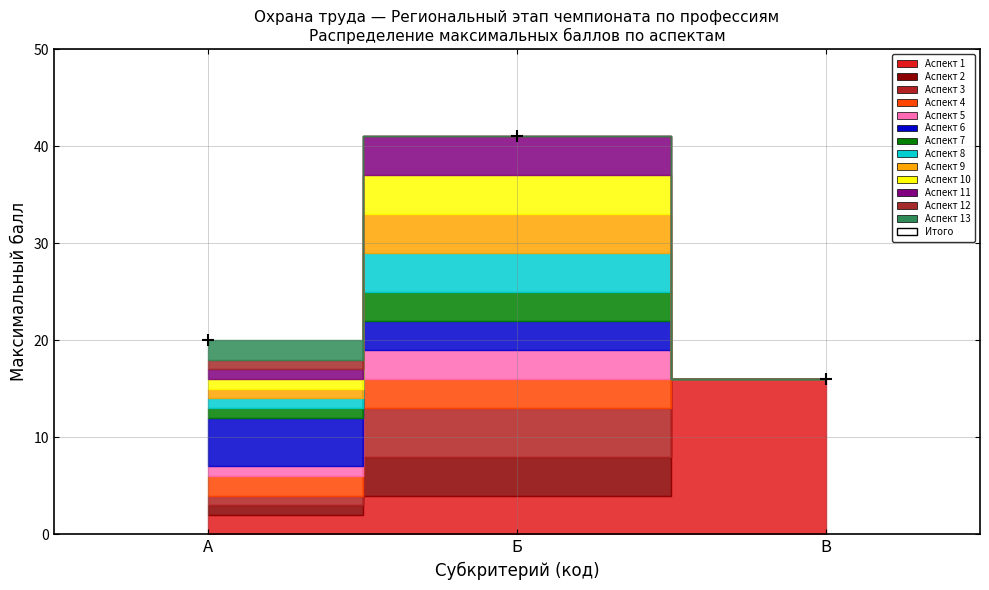

Count the number of values greater than 20.

1